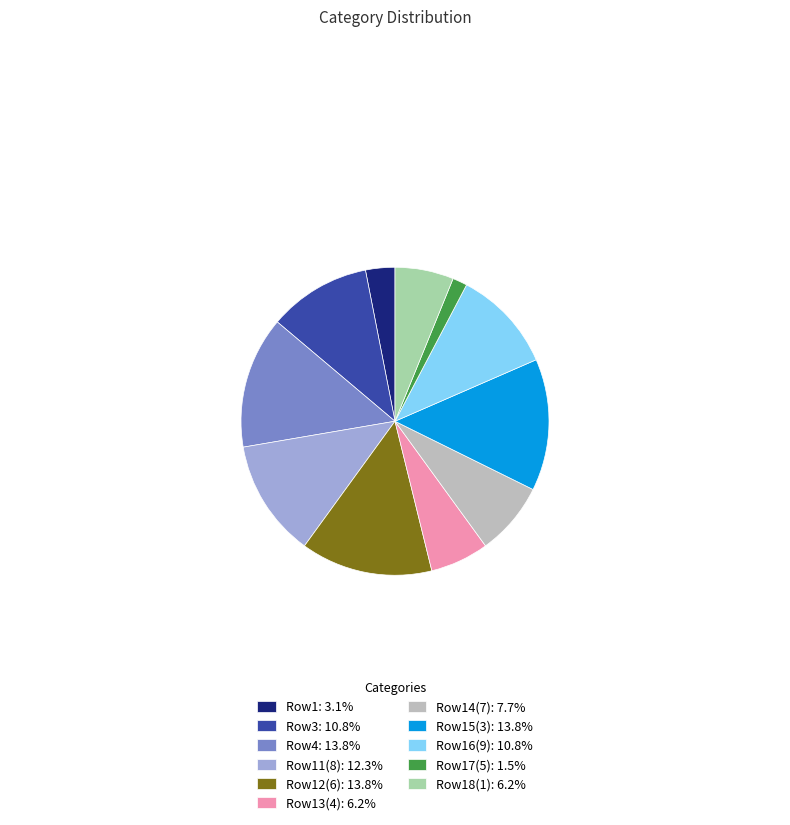

How many slices are in this pie chart?

11